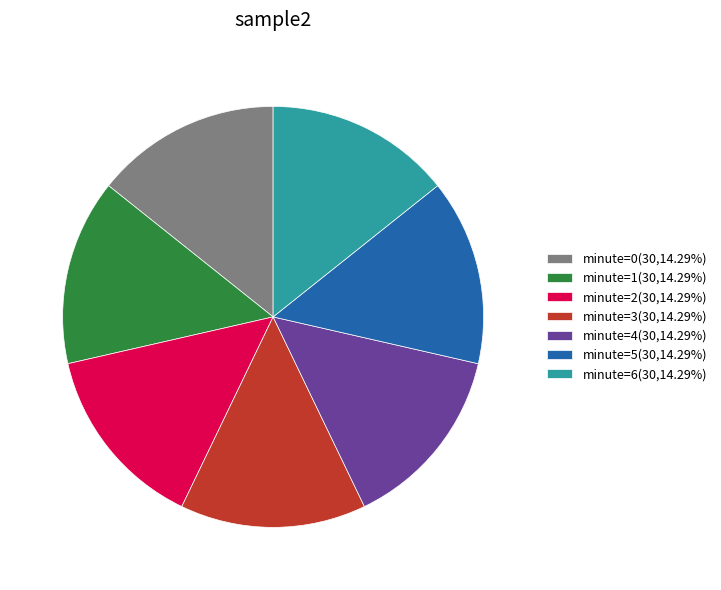

Is there any slice that represents more than half of the pie?

No